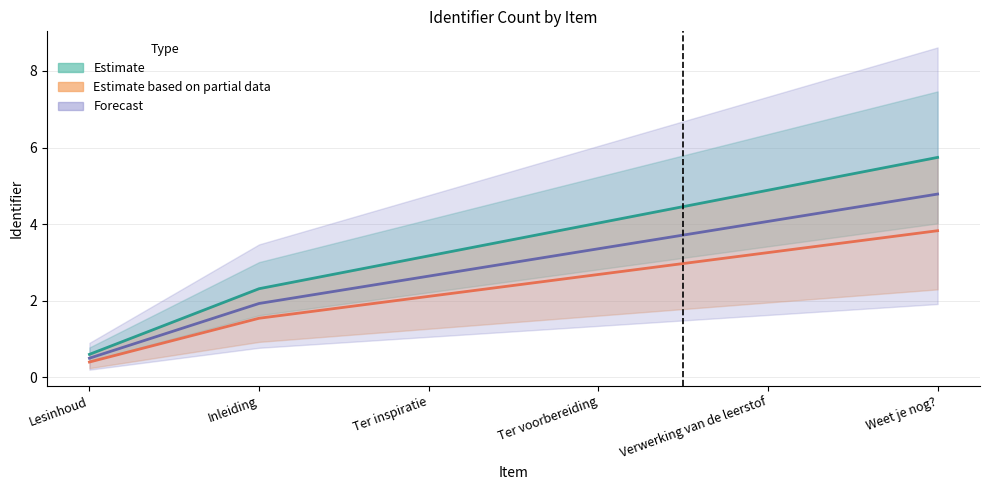

True or false: Estimate has more than 1 points higher than both neighbors.

False